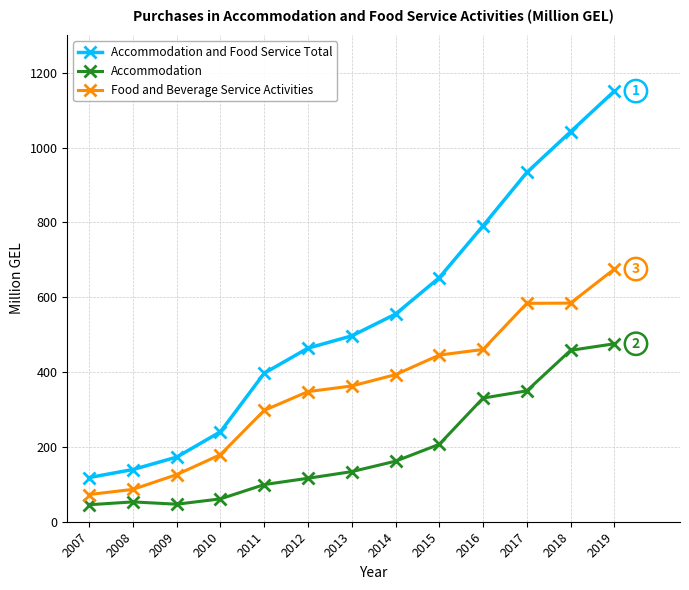

True or false: Food and Beverage Service Activities and Accommodation and Food Service Total cross at least once.

False